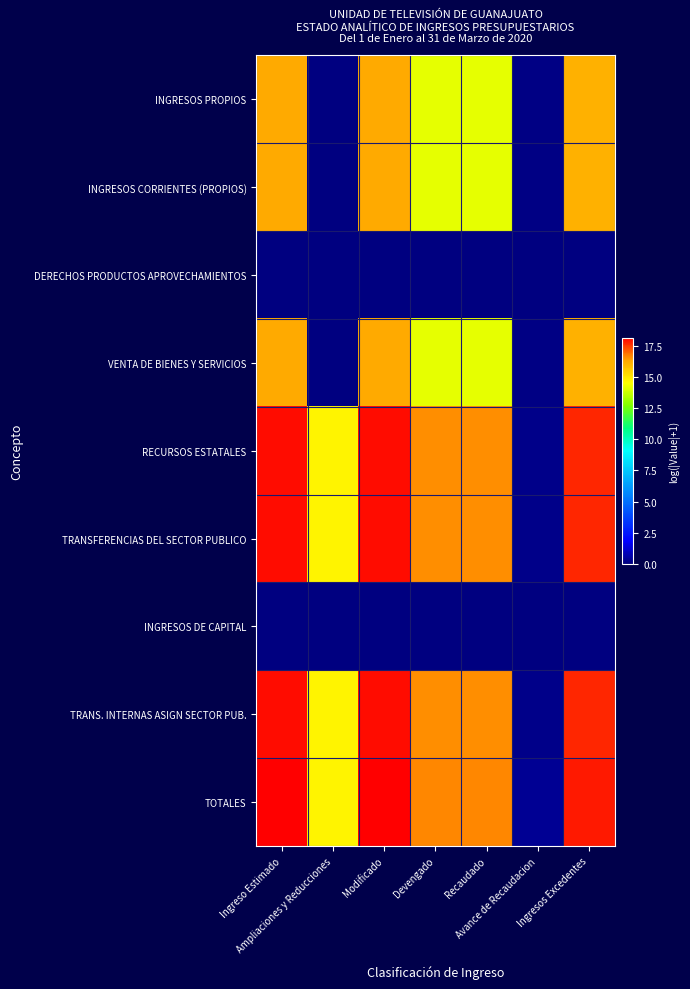

Reading left to right, extract all data points from this chart.

INGRESOS PROPIOS: Ingreso Estimado=16.2	Ampliaciones y Reducciones=0.0	Modificado=16.2	Devengado=14.2	Recaudado=14.2	Avance de Recaudacion=0.1	Ingresos Excedentes=16.1
INGRESOS CORRIENTES (PROPIOS): Ingreso Estimado=16.2	Ampliaciones y Reducciones=0.0	Modificado=16.2	Devengado=14.2	Recaudado=14.2	Avance de Recaudacion=0.1	Ingresos Excedentes=16.1
DERECHOS PRODUCTOS APROVECHAMIENTOS: Ingreso Estimado=0.0	Ampliaciones y Reducciones=0.0	Modificado=0.0	Devengado=0.0	Recaudado=0.0	Avance de Recaudacion=0.0	Ingresos Excedentes=0.0
VENTA DE BIENES Y SERVICIOS: Ingreso Estimado=16.2	Ampliaciones y Reducciones=0.0	Modificado=16.2	Devengado=14.2	Recaudado=14.2	Avance de Recaudacion=0.1	Ingresos Excedentes=16.1
RECURSOS ESTATALES: Ingreso Estimado=18.0	Ampliaciones y Reducciones=14.8	Modificado=18.0	Devengado=16.6	Recaudado=16.6	Avance de Recaudacion=0.2	Ingresos Excedentes=17.7
TRANSFERENCIAS DEL SECTOR PUBLICO: Ingreso Estimado=18.0	Ampliaciones y Reducciones=14.8	Modificado=18.0	Devengado=16.6	Recaudado=16.6	Avance de Recaudacion=0.2	Ingresos Excedentes=17.7
INGRESOS DE CAPITAL: Ingreso Estimado=0.0	Ampliaciones y Reducciones=0.0	Modificado=0.0	Devengado=0.0	Recaudado=0.0	Avance de Recaudacion=0.0	Ingresos Excedentes=0.0
TRANS. INTERNAS ASIGN SECTOR PUB.: Ingreso Estimado=18.0	Ampliaciones y Reducciones=14.8	Modificado=18.0	Devengado=16.6	Recaudado=16.6	Avance de Recaudacion=0.2	Ingresos Excedentes=17.7
TOTALES: Ingreso Estimado=18.2	Ampliaciones y Reducciones=14.8	Modificado=18.2	Devengado=16.7	Recaudado=16.7	Avance de Recaudacion=0.3	Ingresos Excedentes=17.9